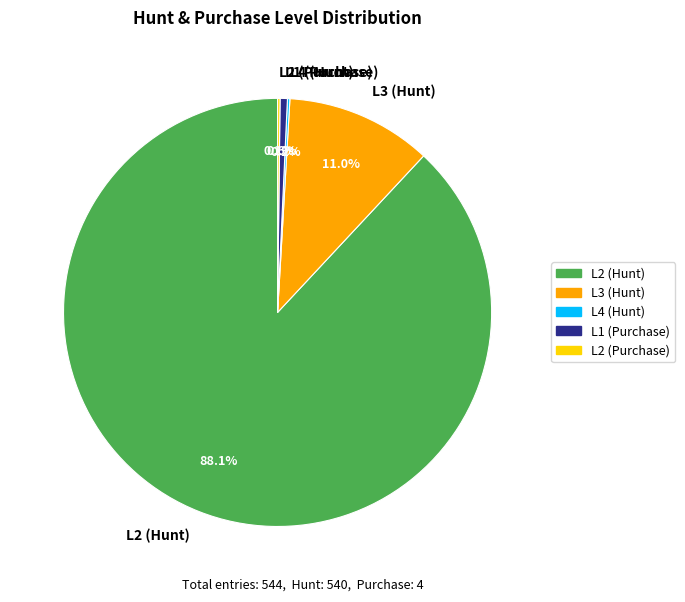

Between L1 (Purchase) and L2 (Hunt), which is larger?

L2 (Hunt)